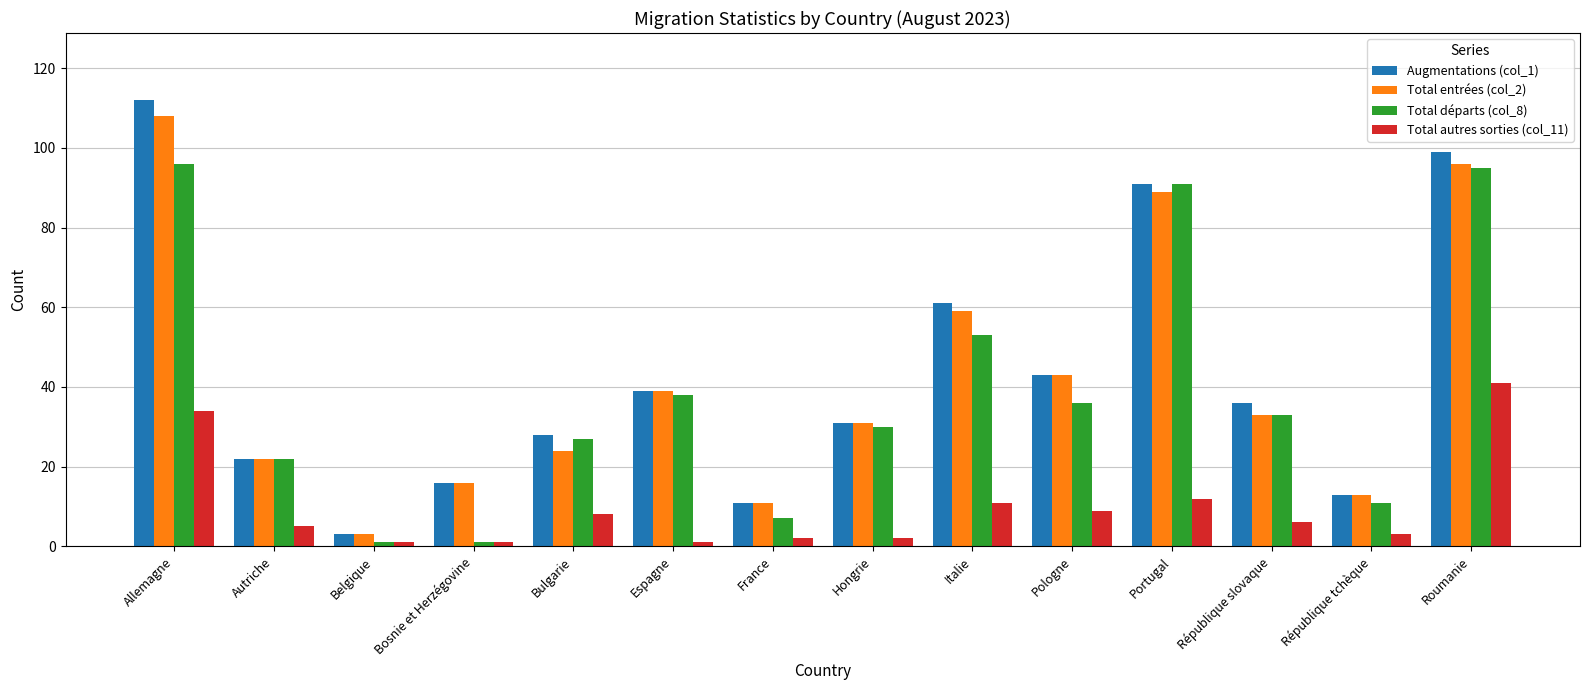

What is the smallest value displayed?

1